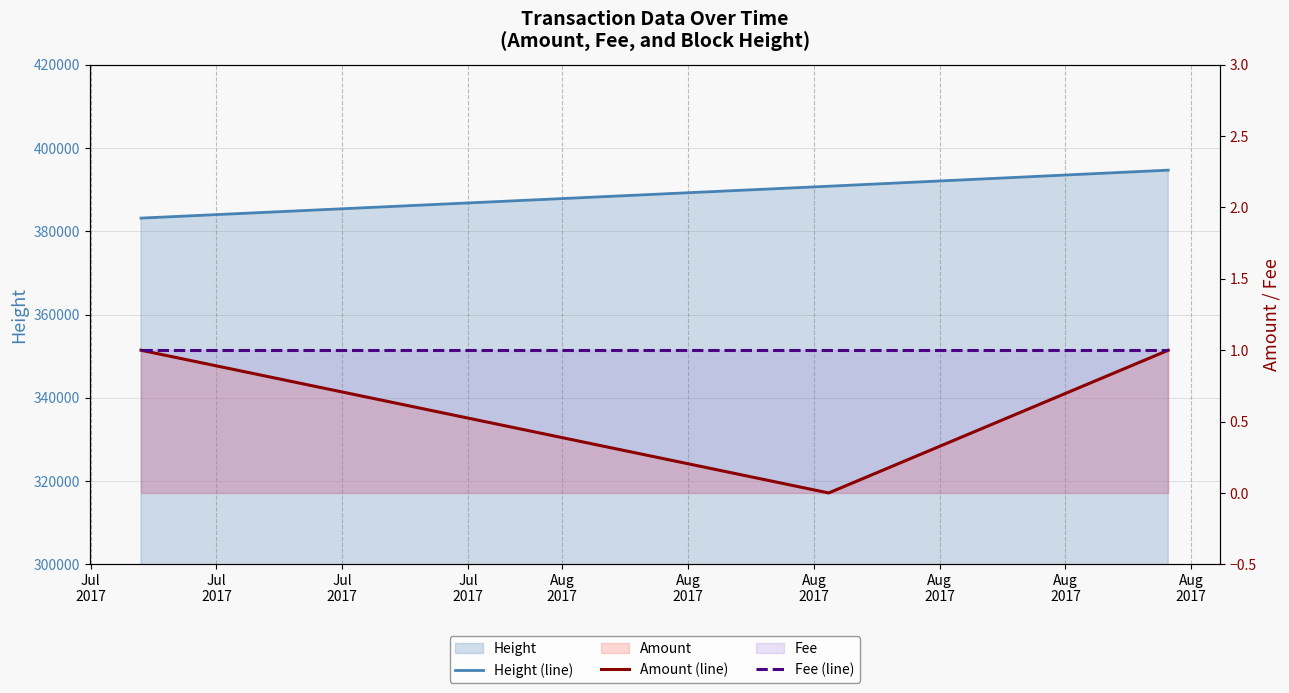

Is the value of Fee (line) at Jul
2017 greater than the value of Height (line) at Jul
2017?

No